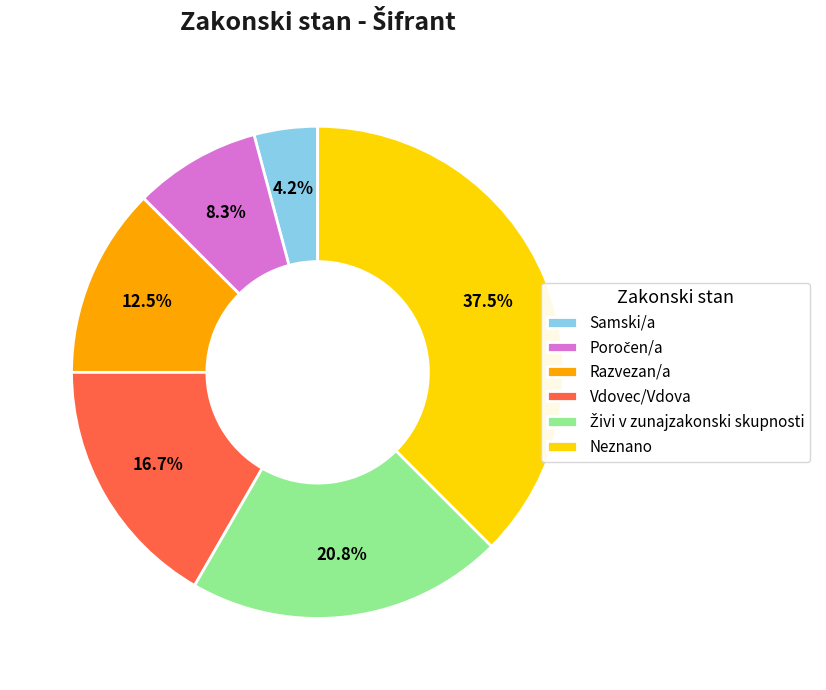

Does Vdovec/Vdova account for over 50% of the chart?

No